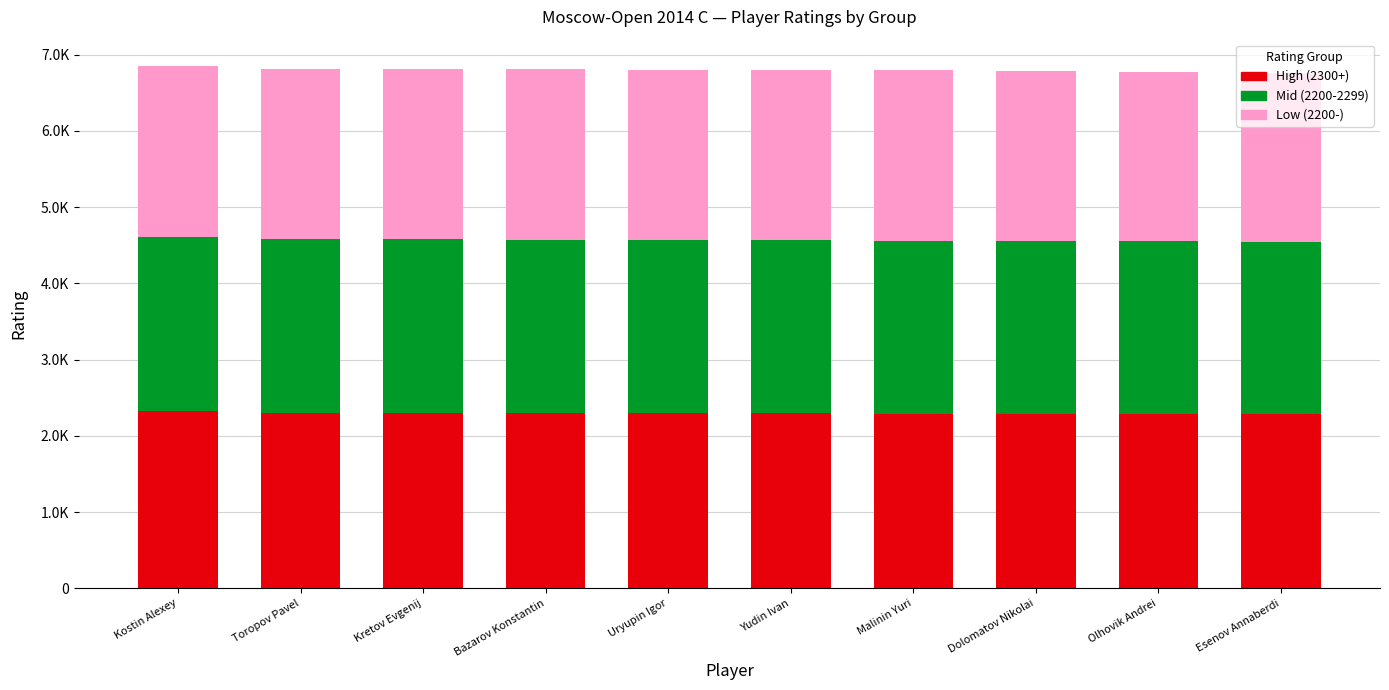

Are the bars horizontal?

No